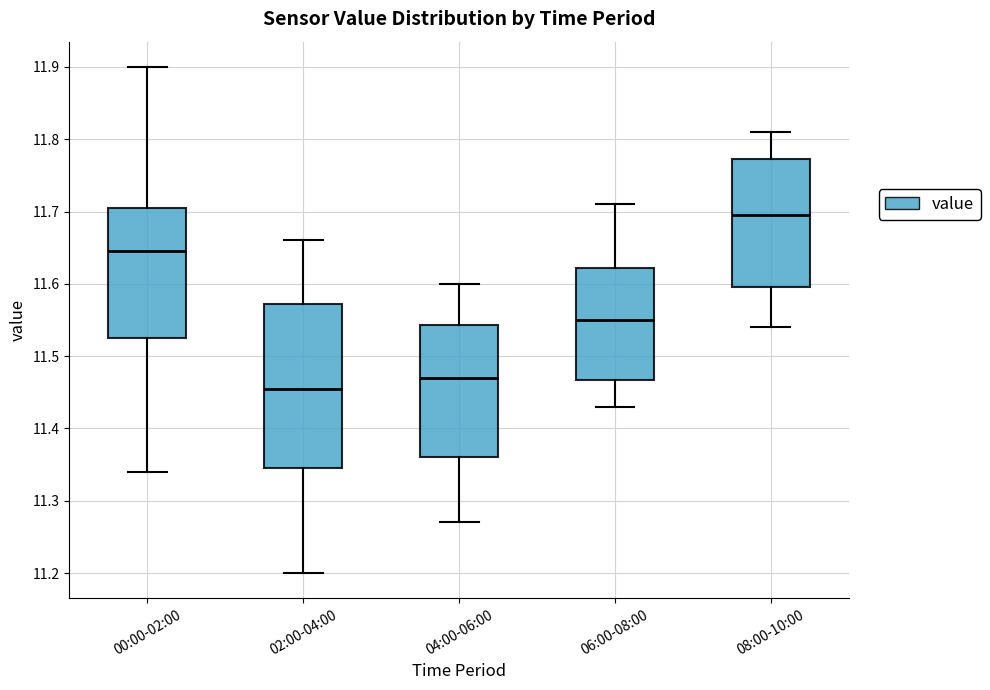

Reading left to right, transcribe this box plot: for each box, give where its median line is, the range the box spans, and where its two whiskers end, as read against the y-axis. The values are not printed on the chart, so give them approximately, as read against the axis.

00:00-02:00: median 11.65, box 11.53 to 11.71, whiskers 11.34 to 11.90
02:00-04:00: median 11.46, box 11.35 to 11.57, whiskers 11.20 to 11.66
04:00-06:00: median 11.47, box 11.36 to 11.54, whiskers 11.27 to 11.60
06:00-08:00: median 11.55, box 11.47 to 11.62, whiskers 11.43 to 11.71
08:00-10:00: median 11.70, box 11.60 to 11.77, whiskers 11.54 to 11.81